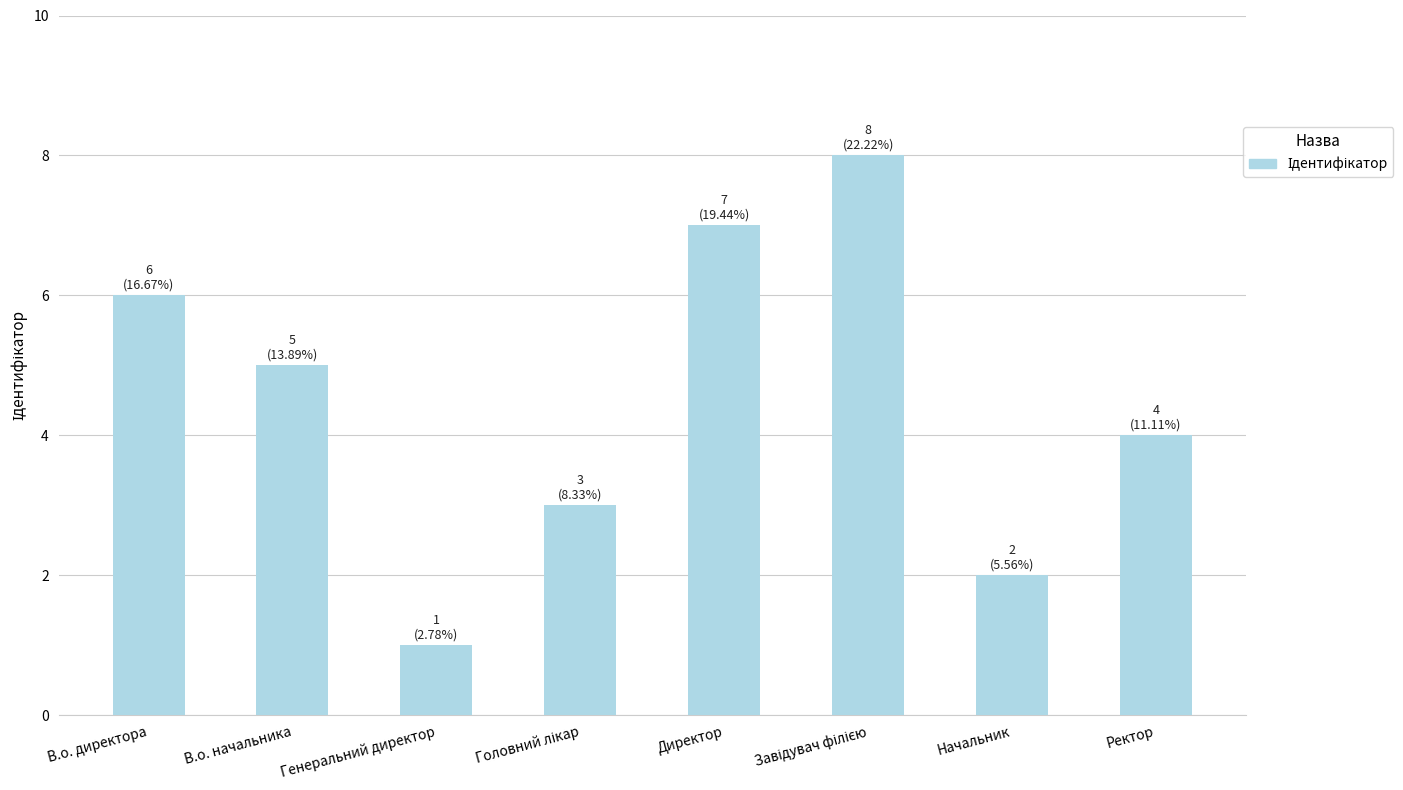

What is the label of the 1st bar from the right?

Ректор